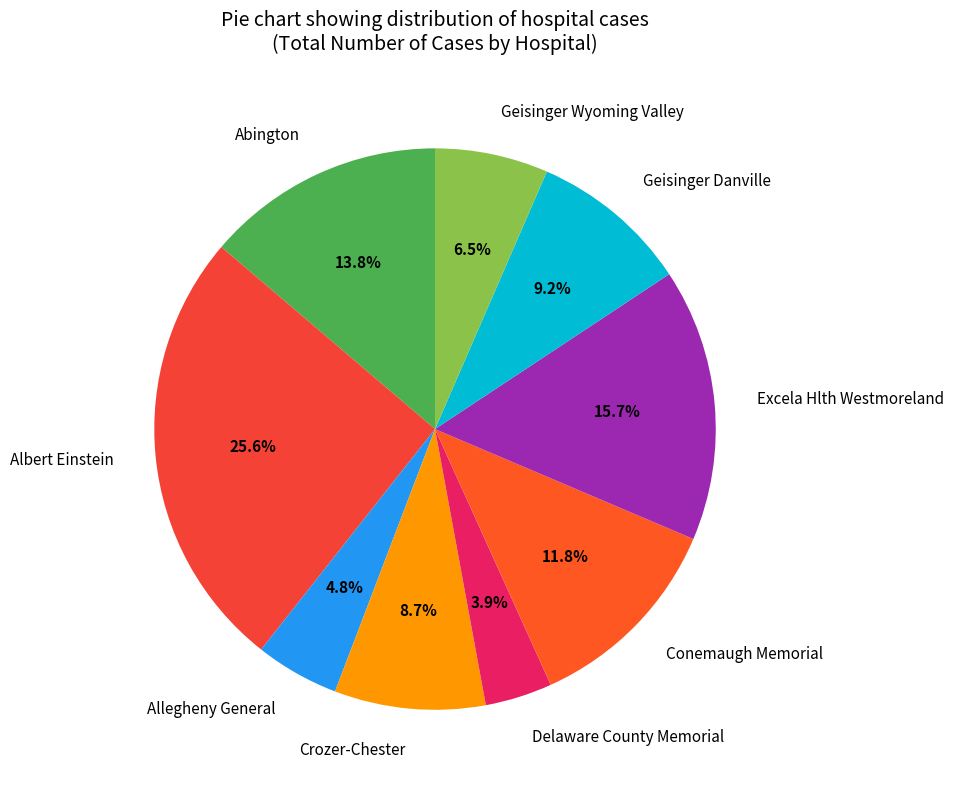

To the nearest percent, what is the difference between the Allegheny General and Conemaugh Memorial slice percentages?

7%